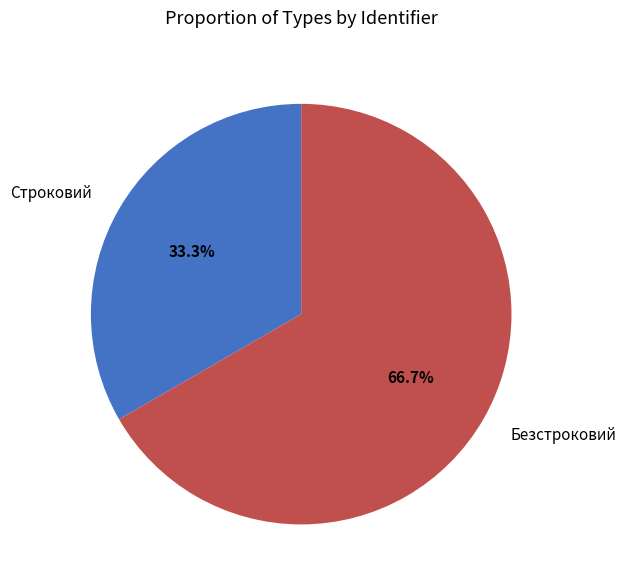

Which category has the smallest portion of the pie?

Строковий